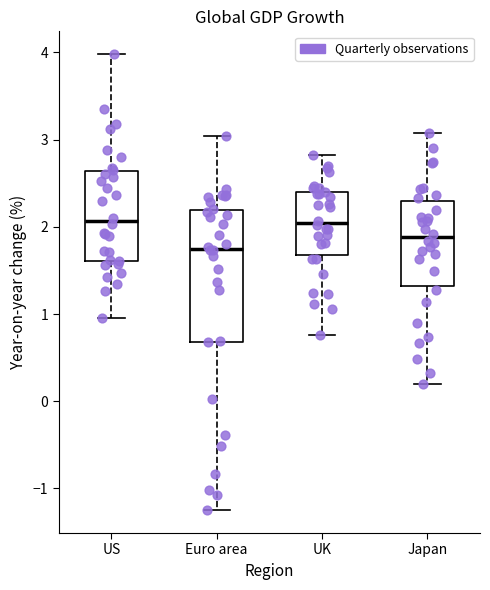

Which box is the tallest, from its lower edge to its upper edge?

Euro area